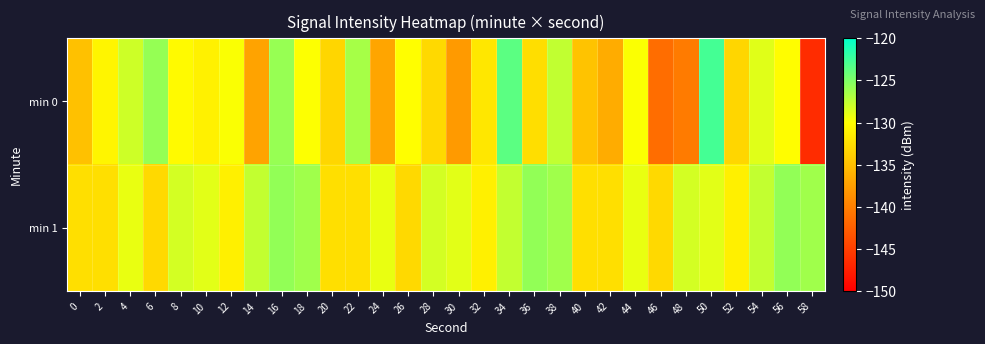

Reading left to right, extract all data points from this chart.

min 0: 0=-134.8	2=-130.7	4=-128.1	6=-125.9	8=-130.4	10=-131.0	12=-129.8	14=-137.2	16=-126.0	18=-129.9	20=-133.2	22=-126.5	24=-137.0	26=-130.1	28=-132.9	30=-137.8	32=-131.9	34=-123.6	36=-132.6	38=-127.6	40=-134.7	42=-136.5	44=-129.9	46=-141.4	48=-140.3	50=-122.7	52=-133.2	54=-128.8	56=-130.2	58=-146.5
min 1: 0=-132.5	2=-132.5	4=-129.2	6=-133.0	8=-128.3	10=-128.9	12=-131.1	14=-127.7	16=-125.8	18=-126.3	20=-132.5	22=-132.5	24=-129.2	26=-133.0	28=-128.3	30=-128.9	32=-131.1	34=-127.7	36=-125.8	38=-126.3	40=-132.5	42=-132.5	44=-129.2	46=-133.0	48=-128.3	50=-128.9	52=-131.1	54=-127.7	56=-125.8	58=-126.3